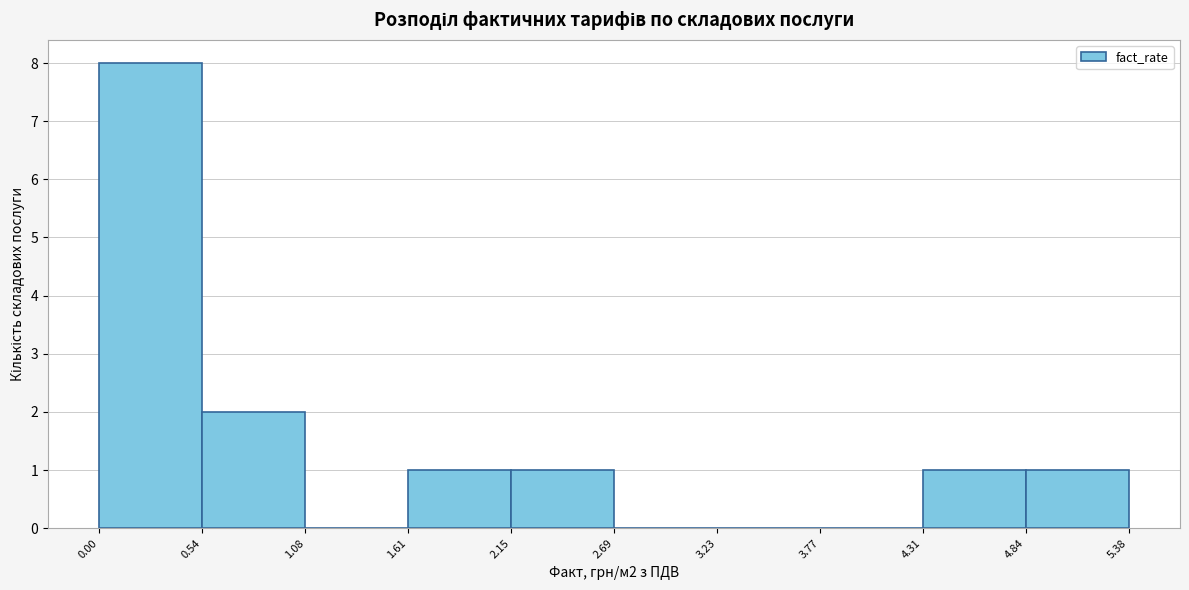

Over which range of the x-axis is the bar tallest?

0.00 to 0.54